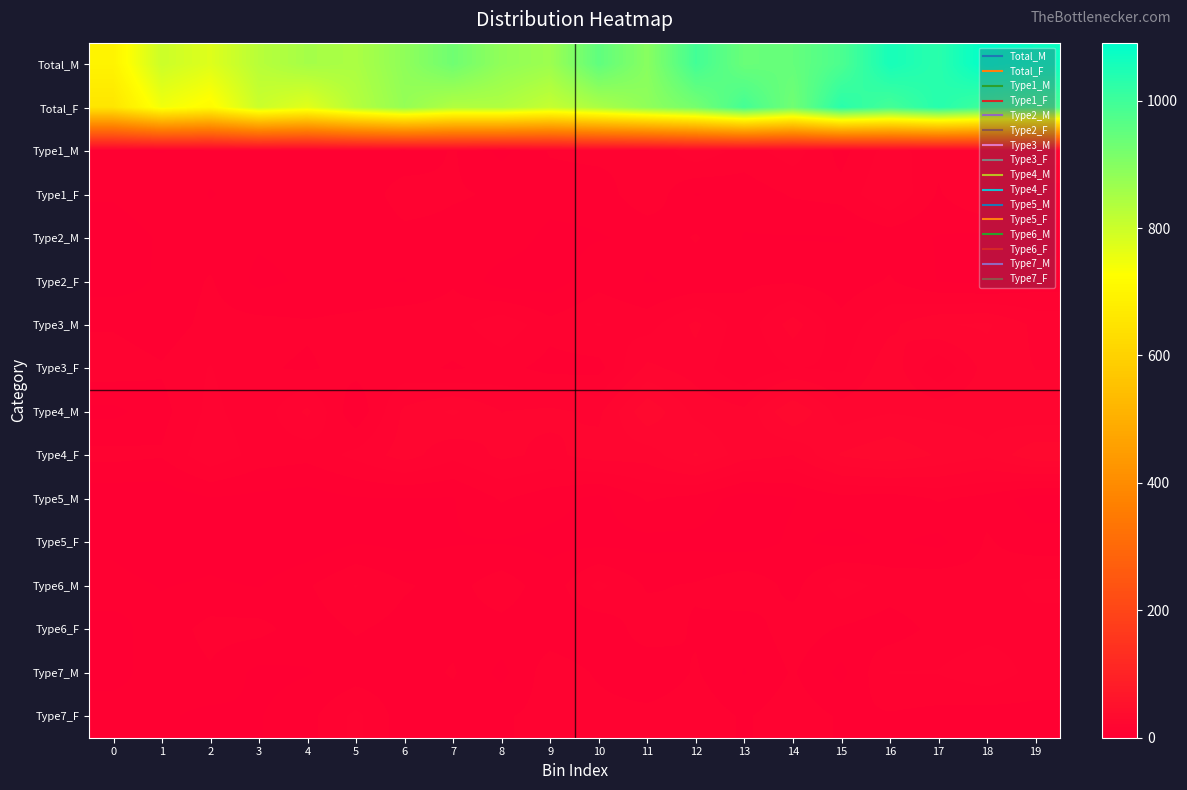

Rank the series by their maximum value, from highest to lowest.

Total_M, Total_F, Type4_M, Type4_F, Type3_M, Type3_F, Type1_F, Type1_M, Type7_M, Type6_M, Type7_F, Type6_F, Type2_M, Type2_F, Type5_M, Type5_F